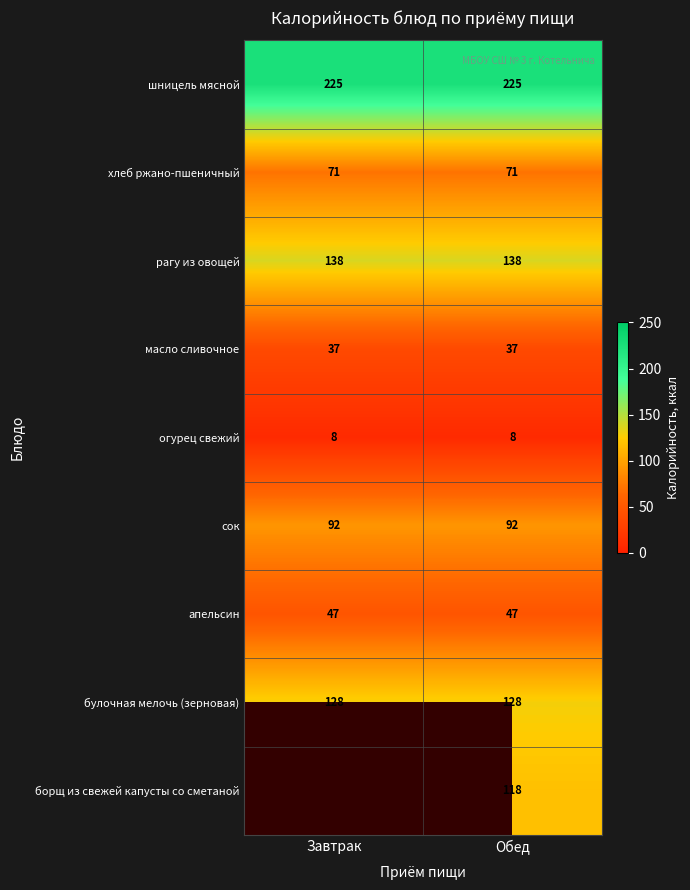

The огурец свежий series shows 8 at Обед. True or false?

True